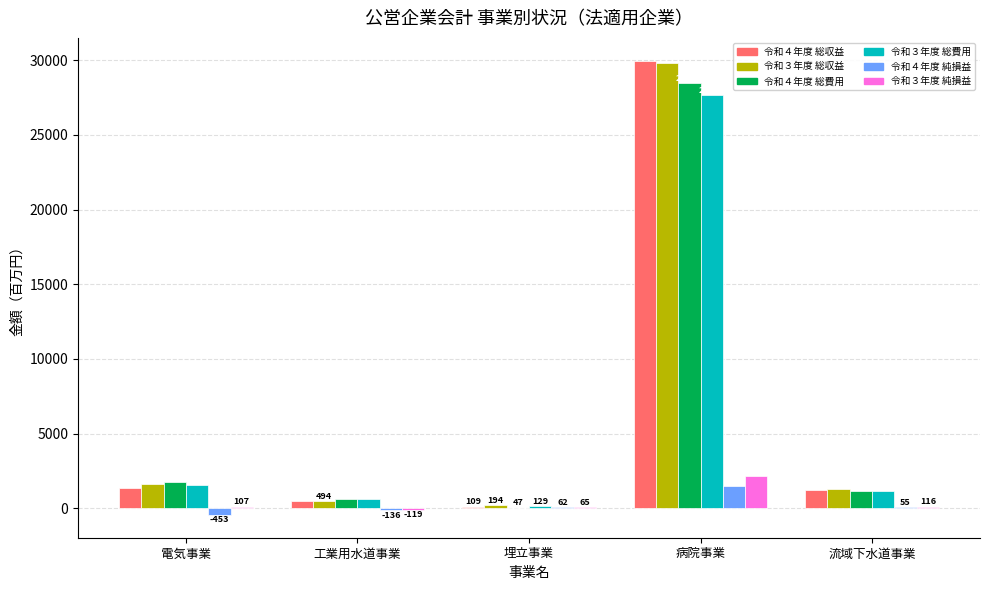

The value of 令和４年度 総費用 at 病院事業 is 28465.1. True or false?

True